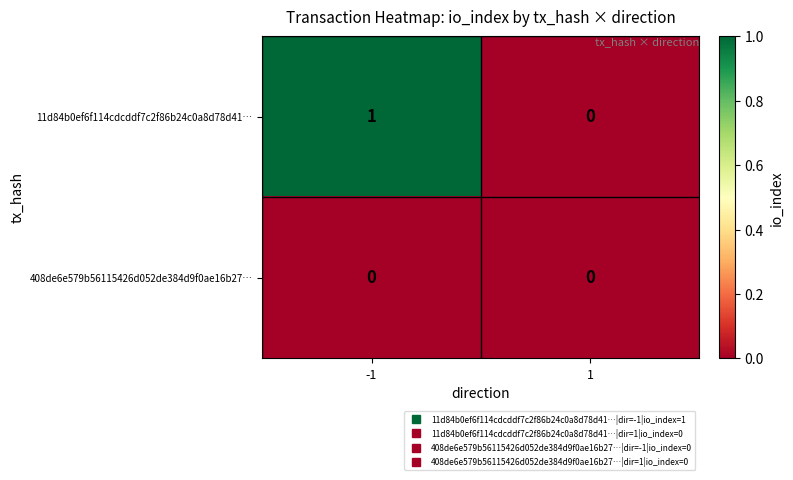

At which category does the chart reach its peak across all series?

-1